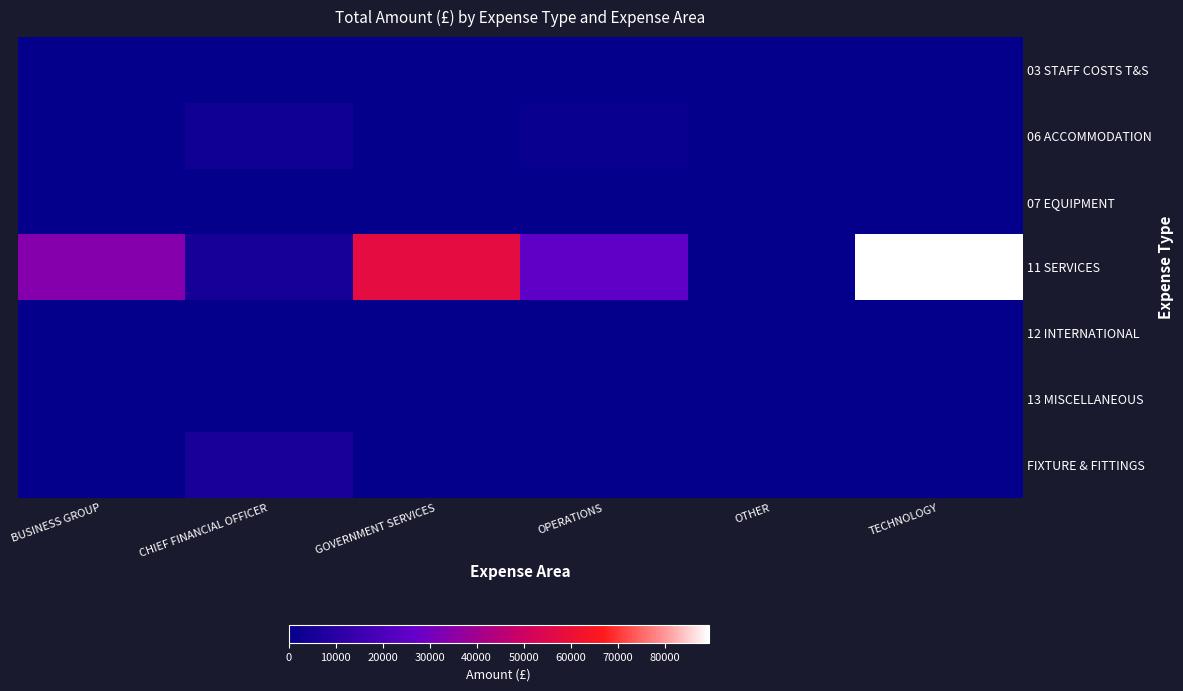

Which has a higher value, TECHNOLOGY or CHIEF FINANCIAL OFFICER?

TECHNOLOGY